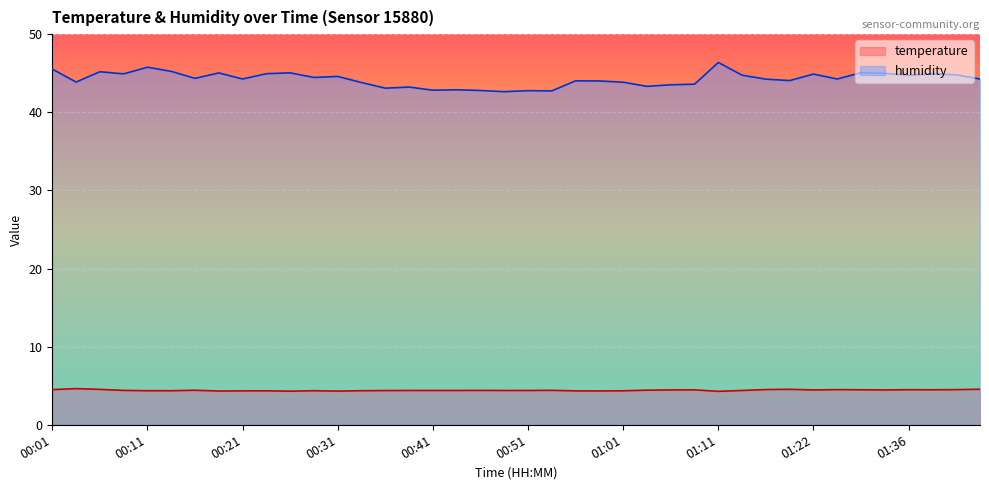

What are all the series names shown in the legend?

temperature, humidity